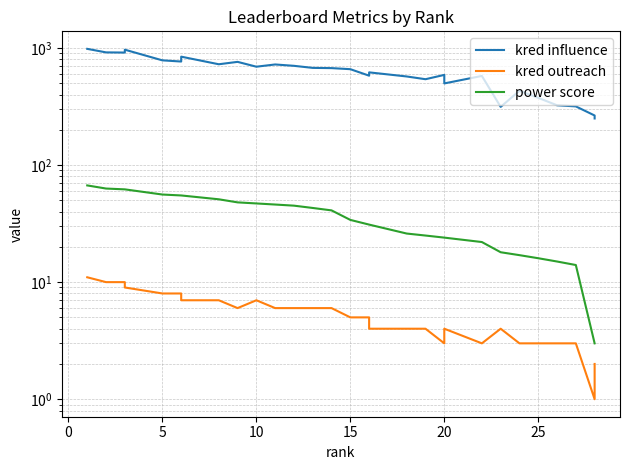

What is the lowest value of the power score series?

3